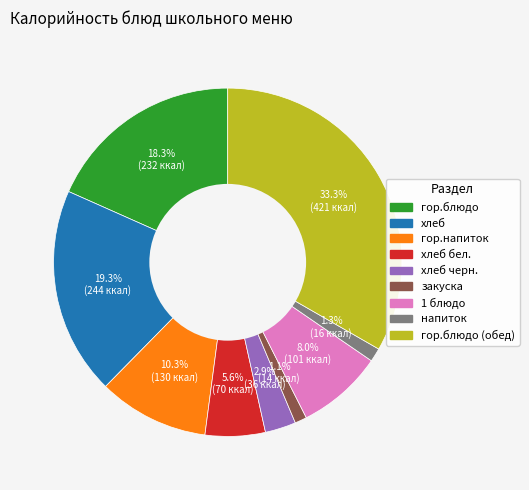

Count the number of slices in the pie.

9